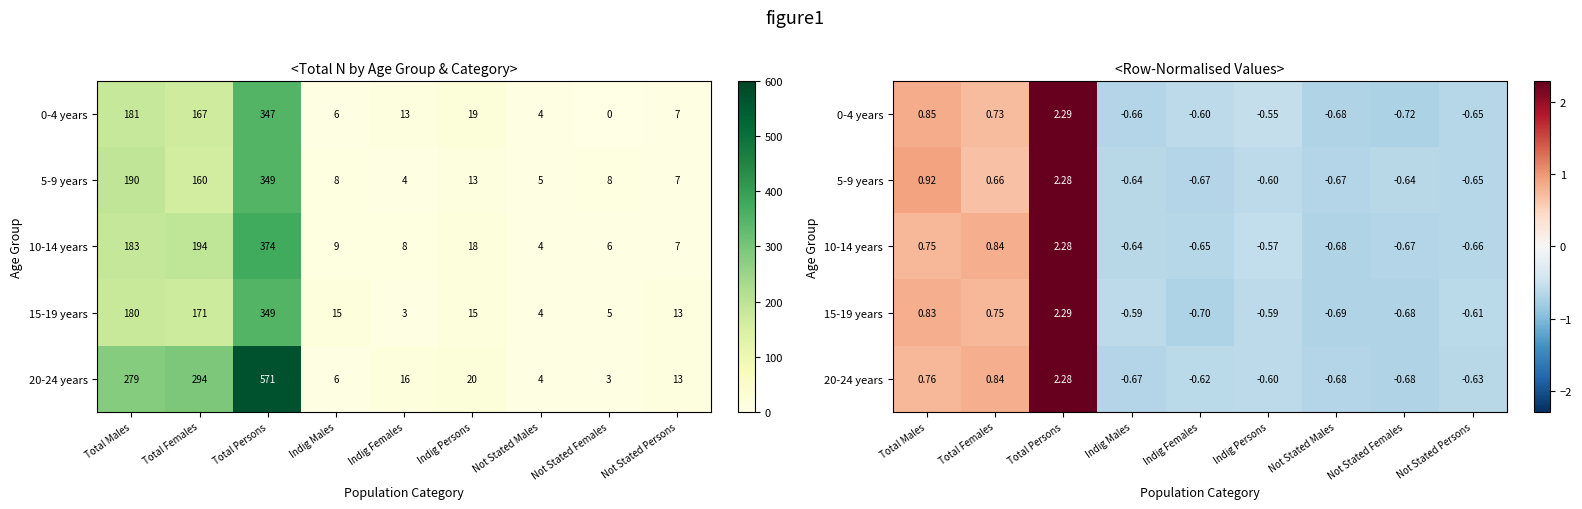

The value of 20-24 years at Total Males is 0.5. True or false?

False